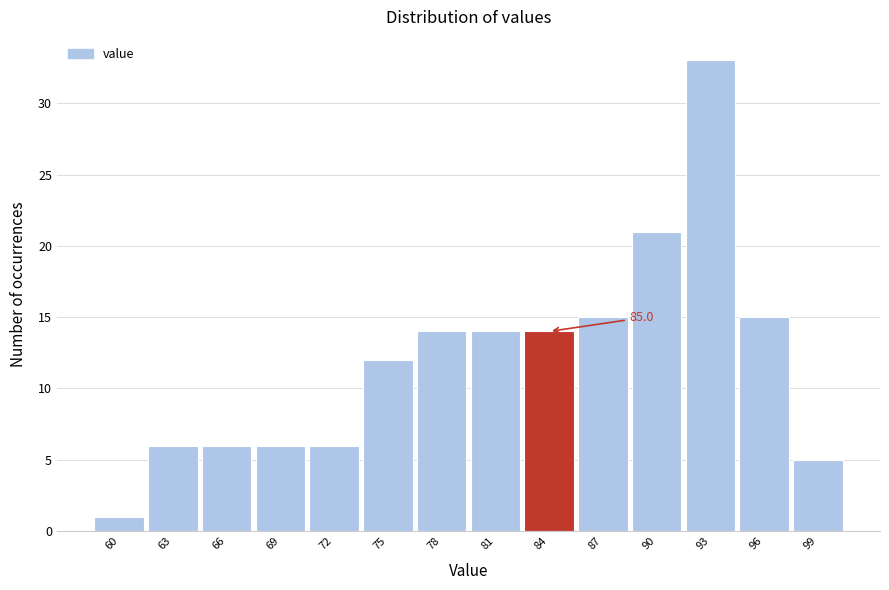

Reading left to right, what are all the values shown in this chart?

1	6	6	6	6	12	14	14	14	15	21	33	15	5